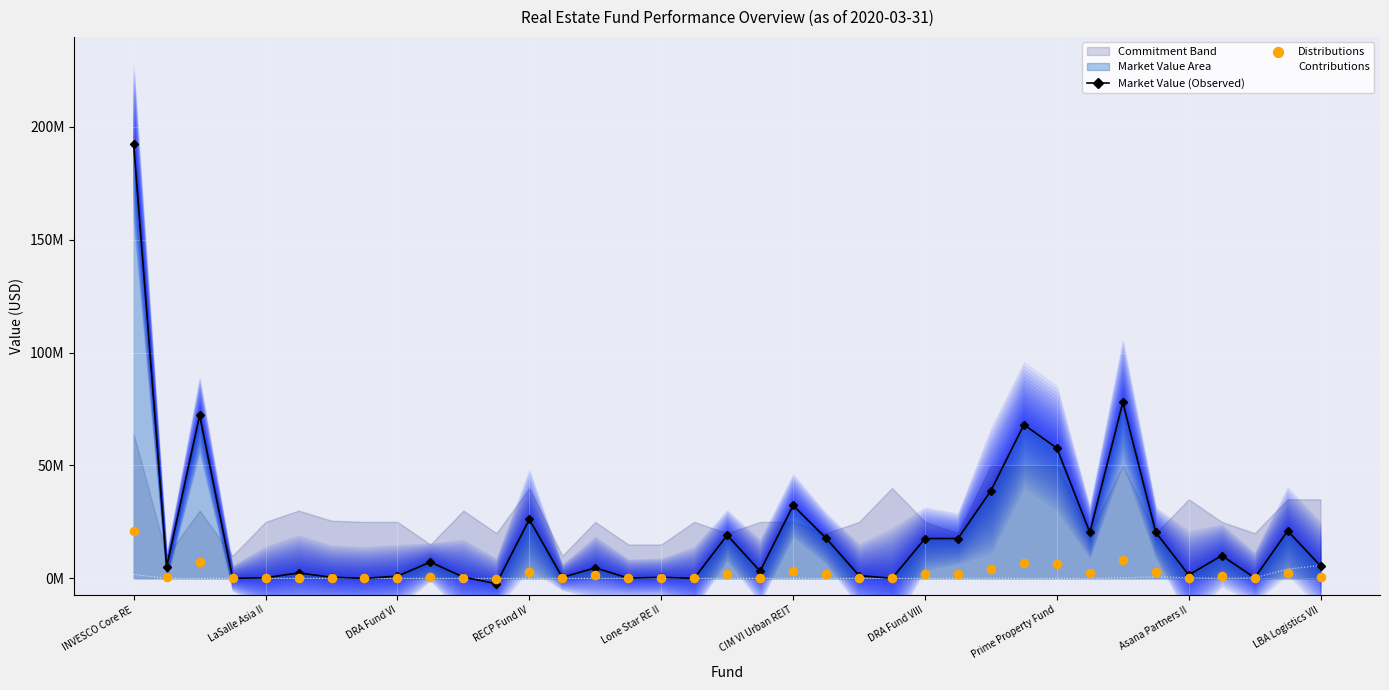

What is the total value across all series at 34?

490601.5